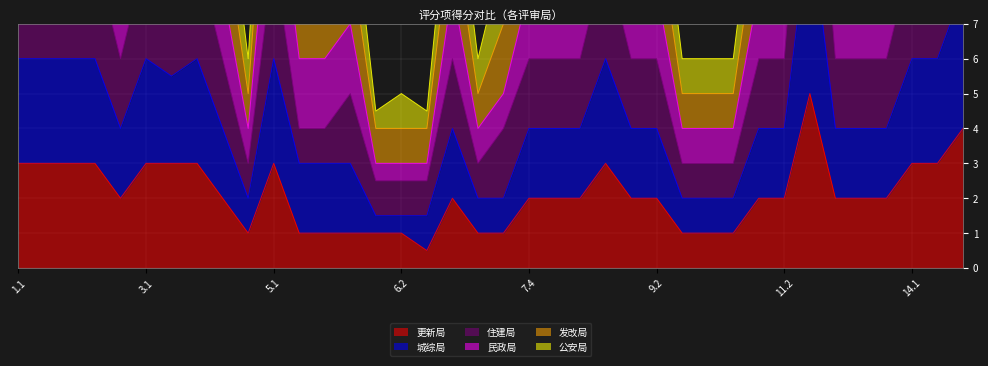

Does the chart have visible grid lines?

Yes